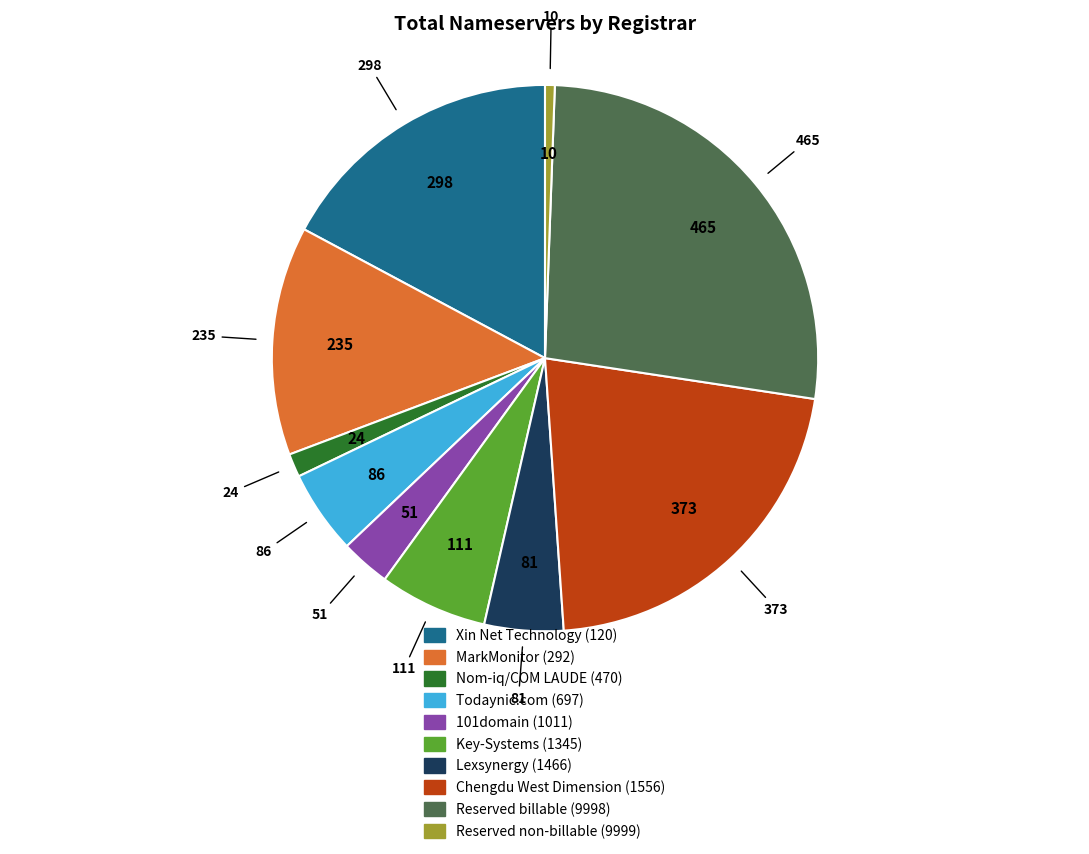

Approximately how many times larger is the value at Chengdu West Dimension (1556) compared to Xin Net Technology (120)?

1.3